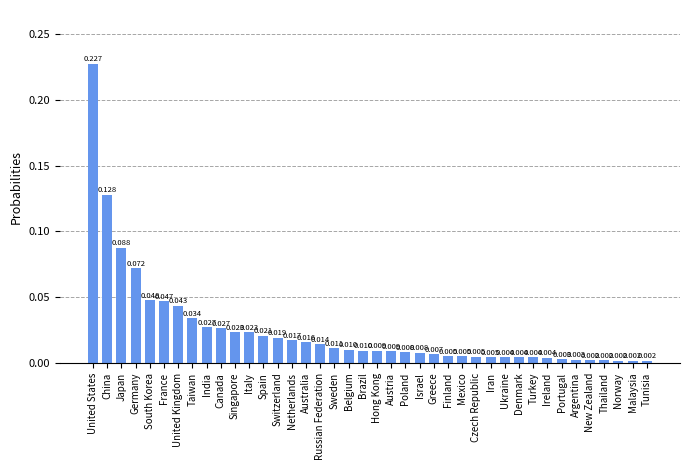

Between United States and Spain, which is larger?

United States